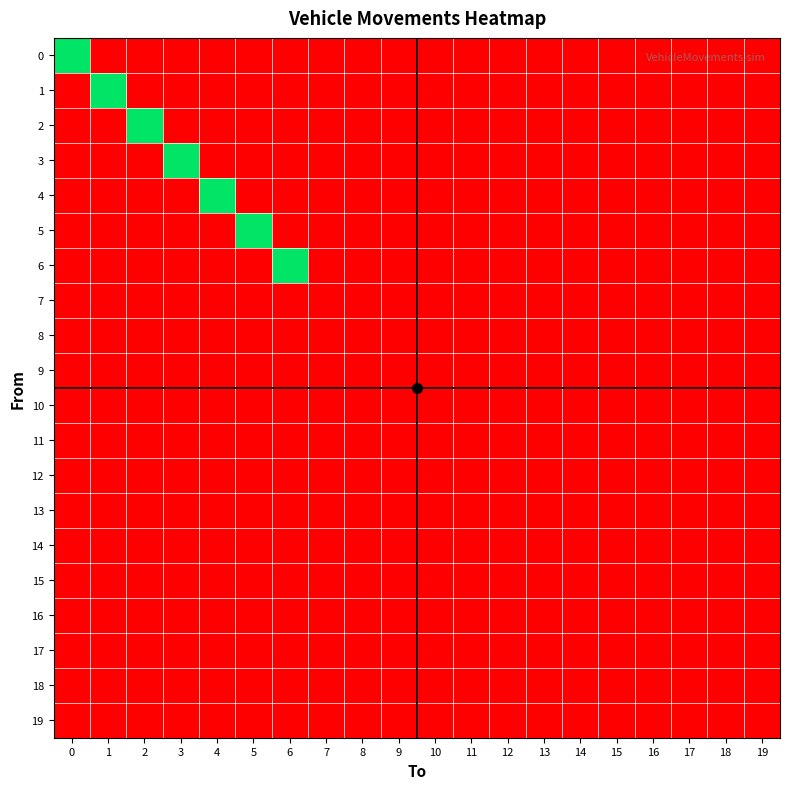

Which has a higher value, 2 or 4?

2